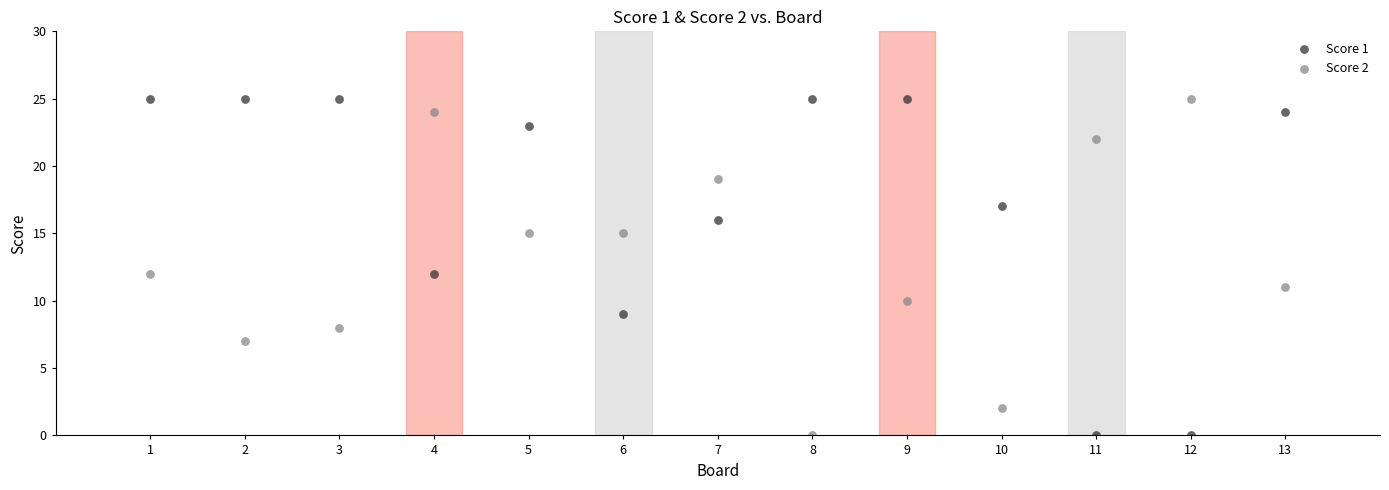

What is the X range (max minus min) for the scatter plot?

12